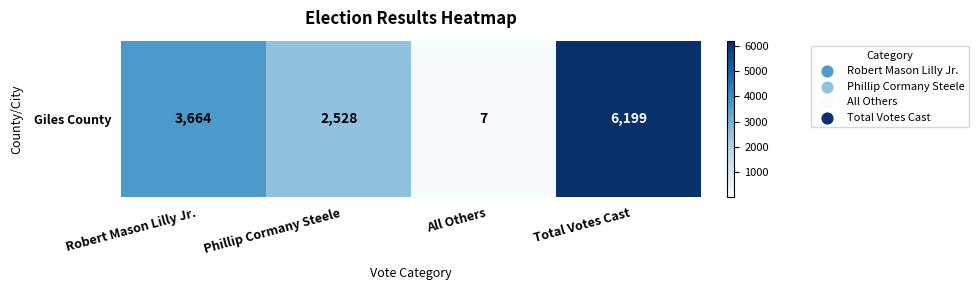

Reading left to right, list all the values displayed in this chart.

Robert Mason Lilly Jr.=3664	Phillip Cormany Steele=2528	All Others=7	Total Votes Cast=6199